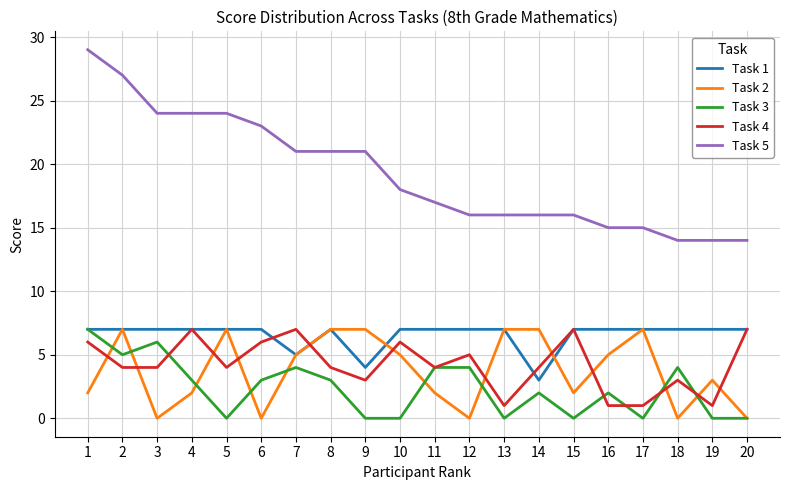

What is the approximate value of Task 2 at 13?

7